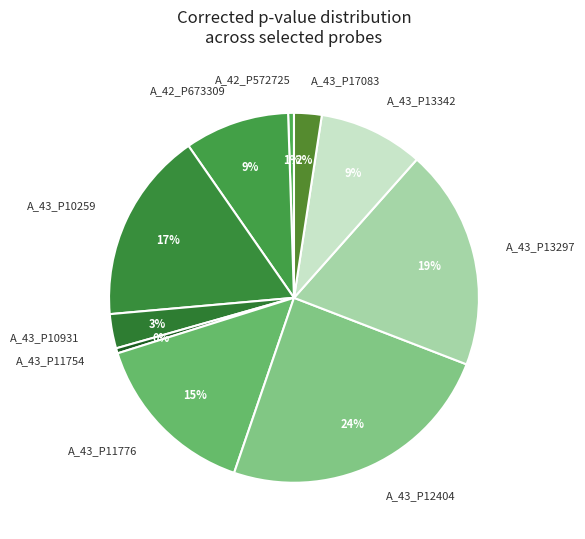

Count the number of slices in the pie.

10